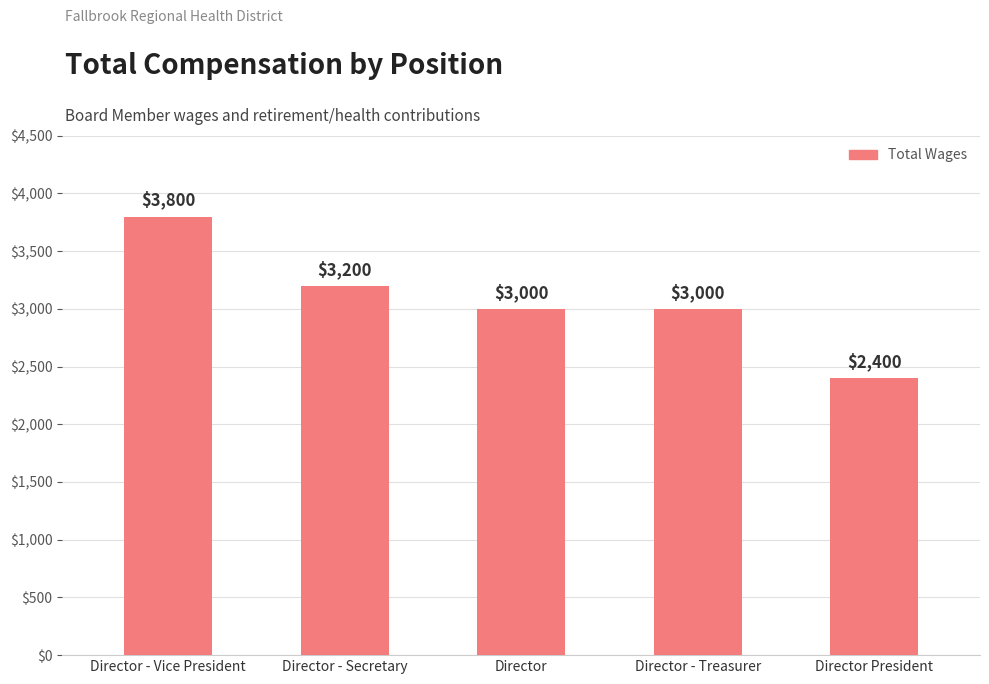

Reading right to left, transcribe all the data shown in this chart.

2400	3000	3000	3200	3800